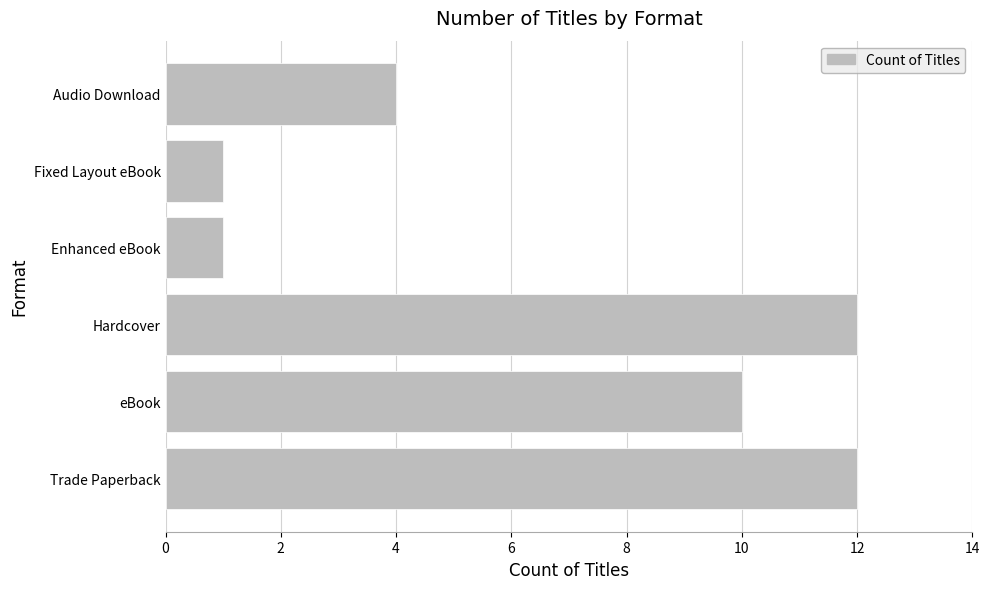

Count the number of categories in the chart.

6